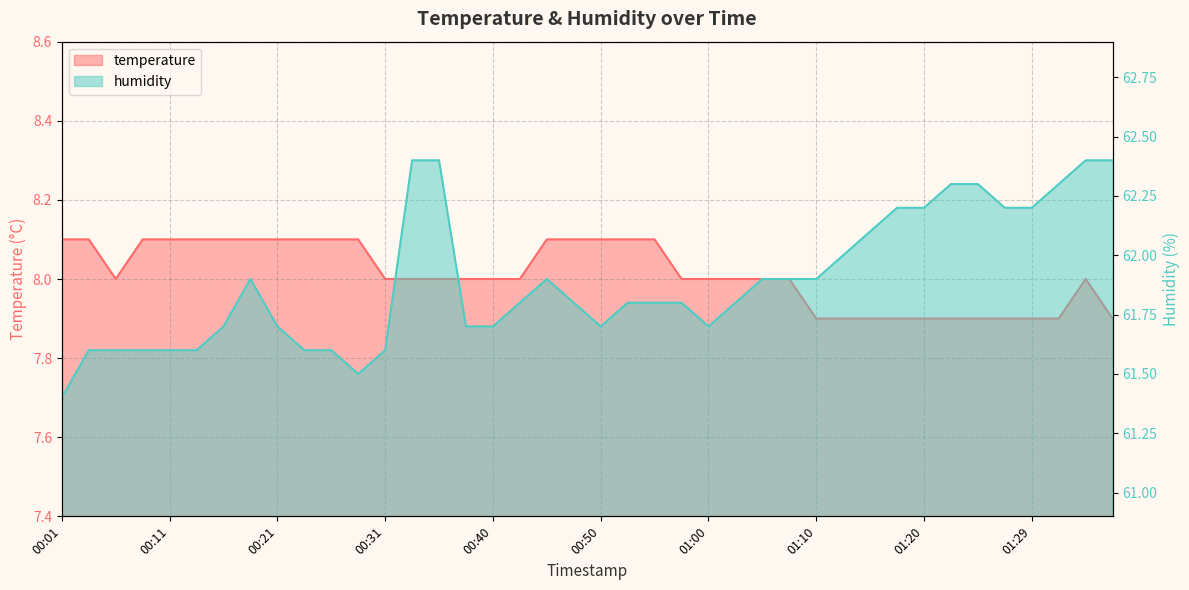

Reading left to right, extract all data points from this chart.

temperature: 8.1	8.1	8.0	8.1	8.1	8.1	8.1	8.1	8.1	8.1	8.1	8.1	8.0	8.0	8.0	8.0	8.0	8.0	8.1	8.1	8.1	8.1	8.1	8.0	8.0	8.0	8.0	8.0	7.9	7.9	7.9	7.9	7.9	7.9	7.9	7.9	7.9	7.9	8.0	7.9
humidity: 61.4	61.6	61.6	61.6	61.6	61.6	61.7	61.9	61.7	61.6	61.6	61.5	61.6	62.4	62.4	61.7	61.7	61.8	61.9	61.8	61.7	61.8	61.8	61.8	61.7	61.8	61.9	61.9	61.9	62.0	62.1	62.2	62.2	62.3	62.3	62.2	62.2	62.3	62.4	62.4